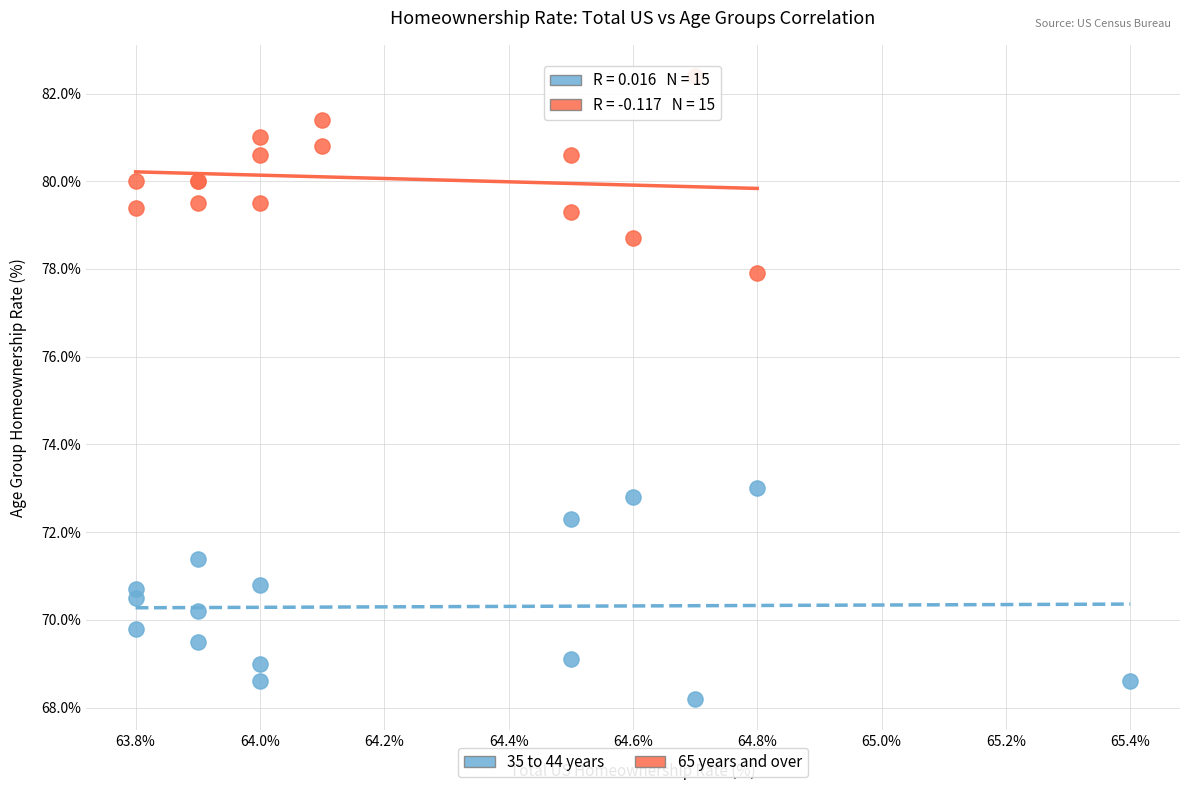

Which series contains the lowest Y value?

35 to 44 years